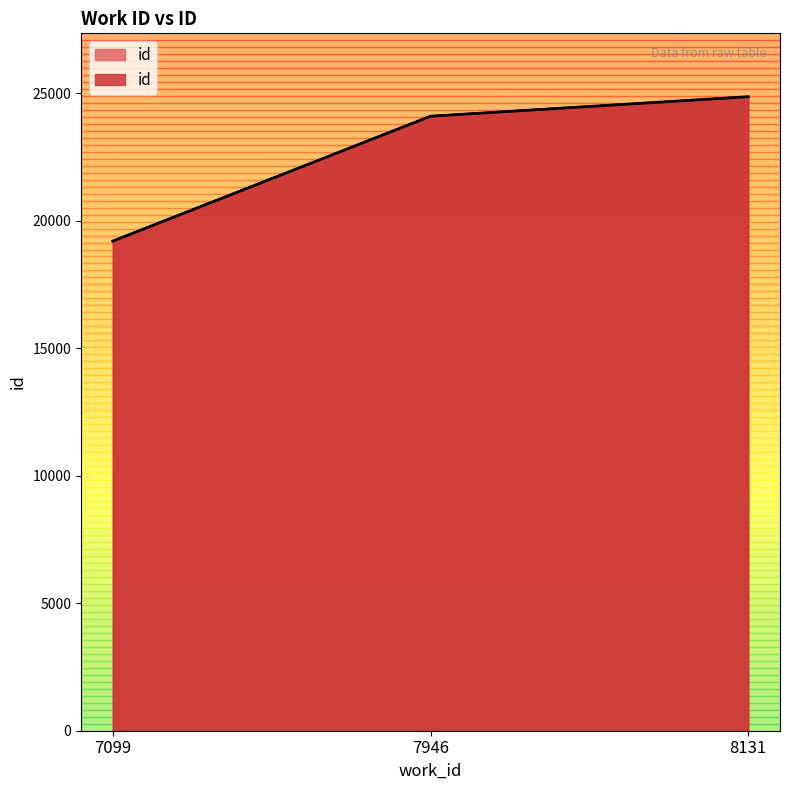

Rank the categories by value from highest to lowest.

8131, 7946, 7099